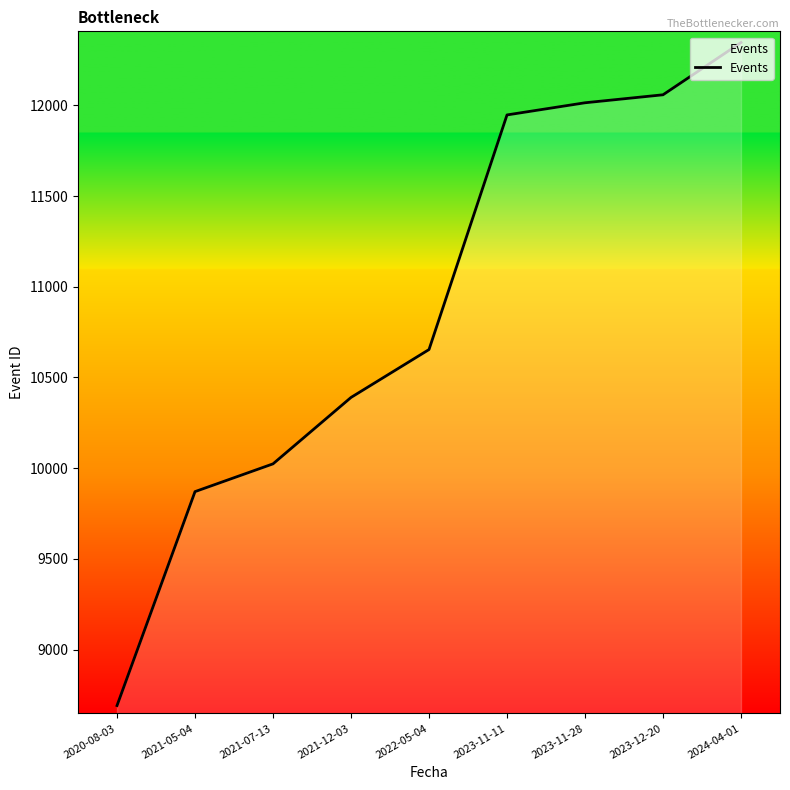

Reading right to left, list all the values displayed in this chart.

12346	12058	12014	11947	10654	10390	10024	9871	8692